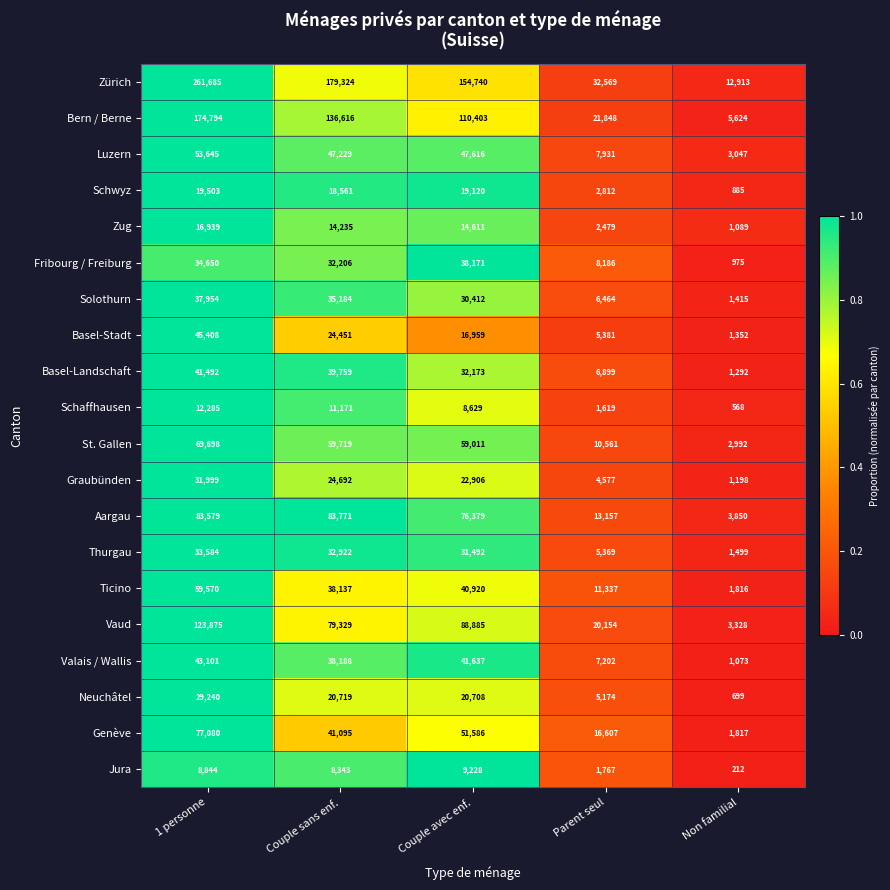

Rank the series at 1 personne from highest to lowest value.

Zürich, Bern / Berne, Vaud, Aargau, Genève, St. Gallen, Ticino, Luzern, Basel-Stadt, Valais / Wallis, Basel-Landschaft, Solothurn, Fribourg / Freiburg, Thurgau, Graubünden, Neuchâtel, Schwyz, Zug, Schaffhausen, Jura